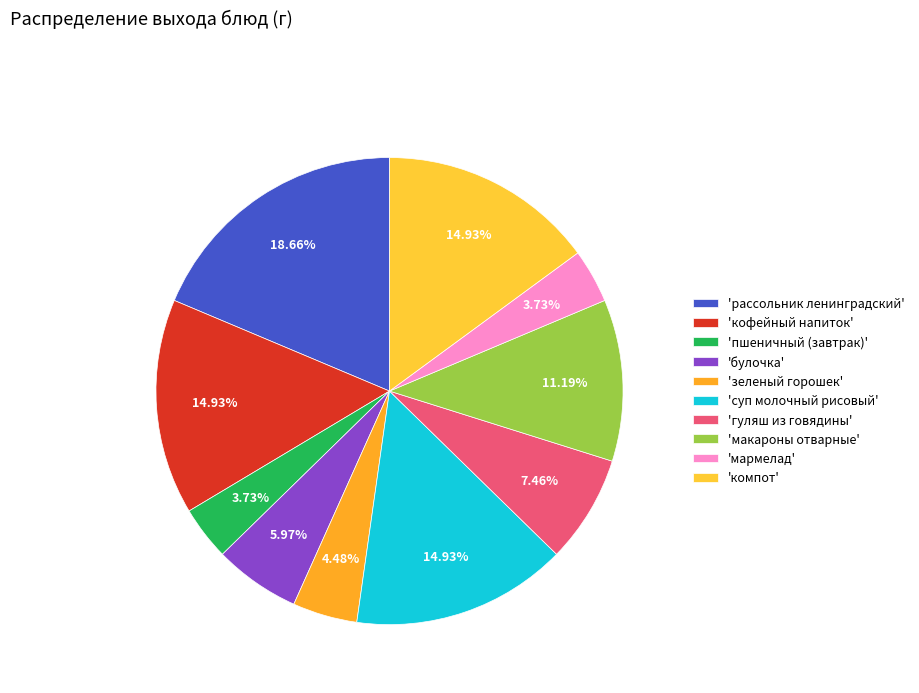

Does any single category account for the majority?

No